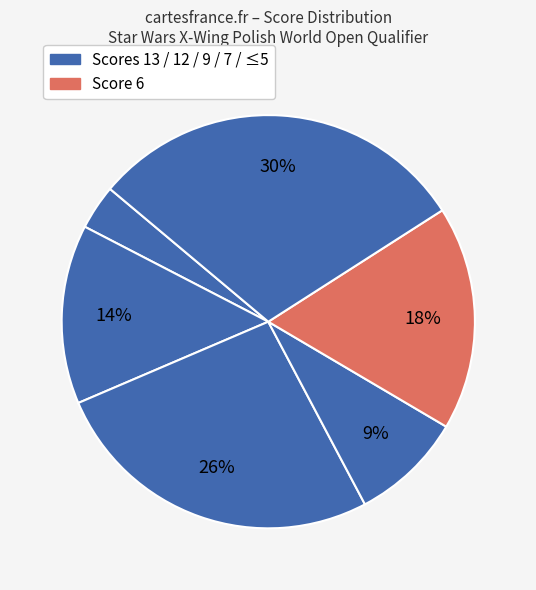

How many slices are in this pie chart?

6